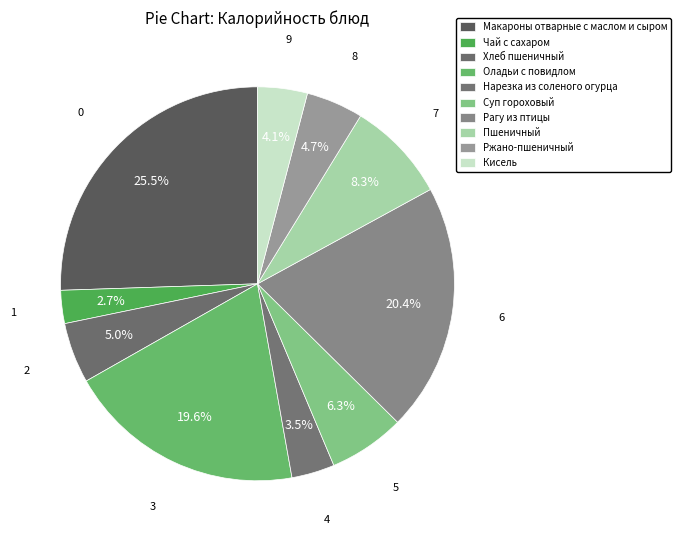

Which category has the smallest portion of the pie?

Чай с сахаром